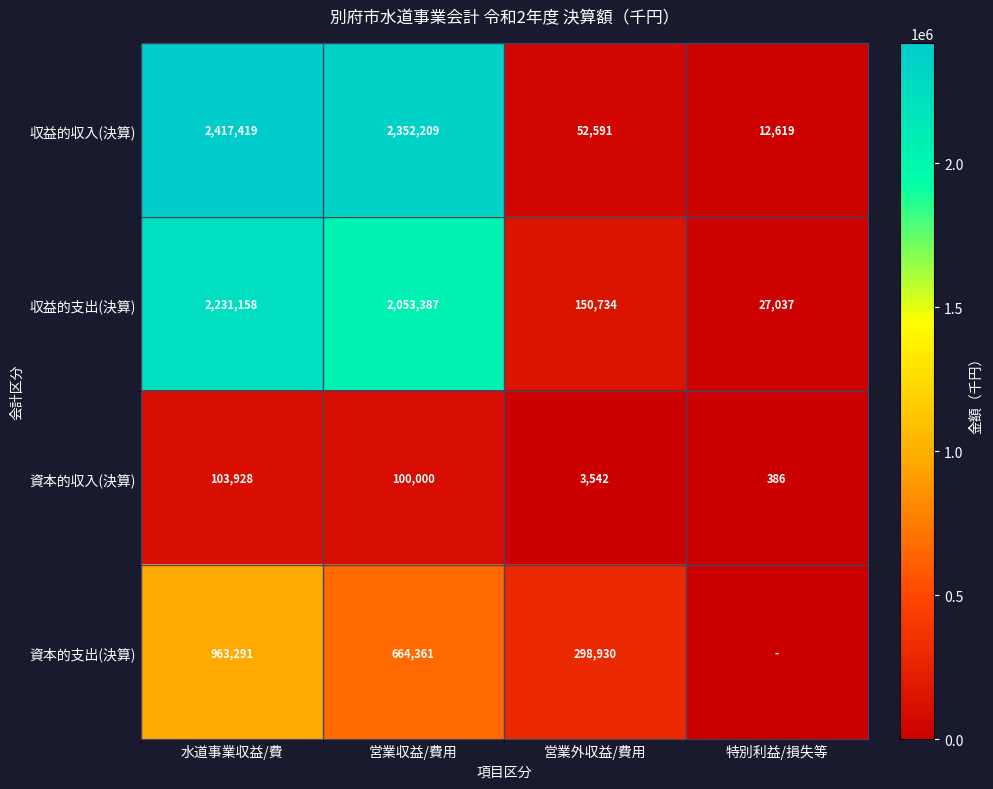

What is the spread (max minus min) of values at 営業外収益/費用?

295388